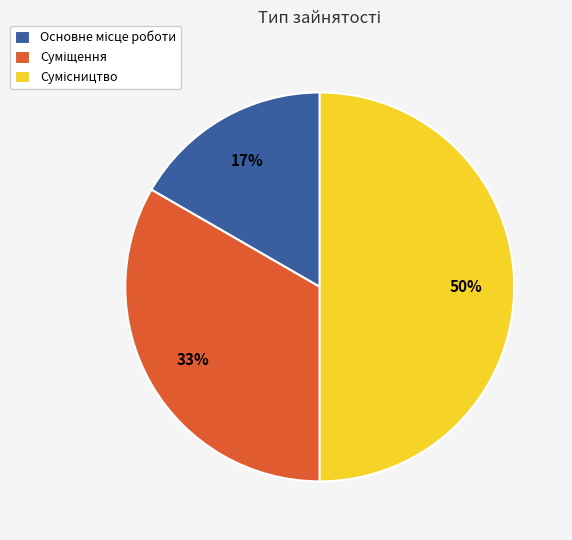

To the nearest percent, what is the average slice percentage?

33%